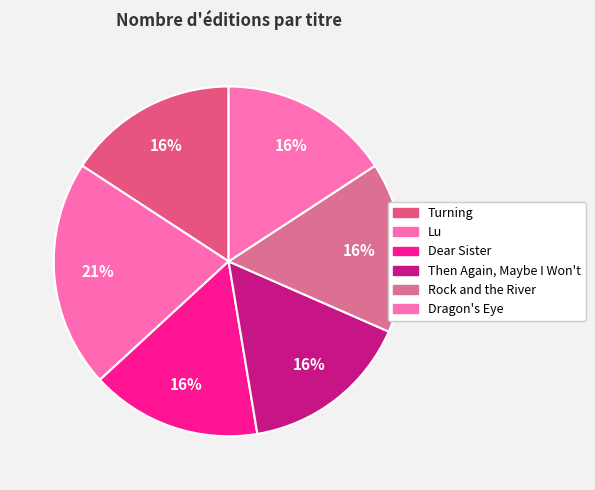

Is there any slice that represents more than half of the pie?

No